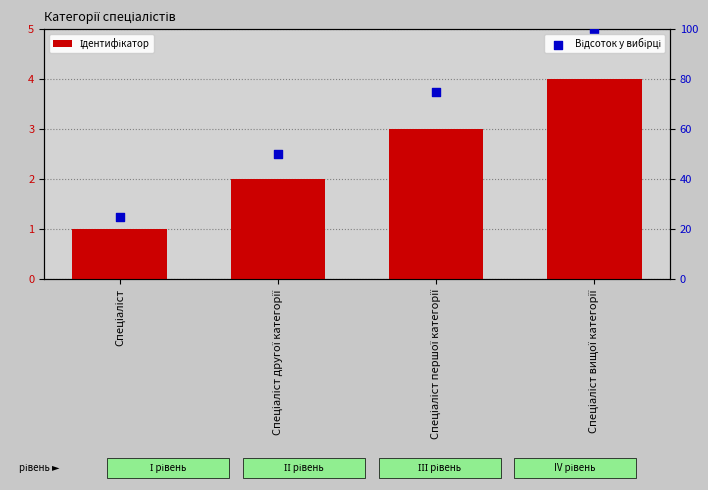

Which series reaches the minimum Y coordinate?

Ідентифікатор